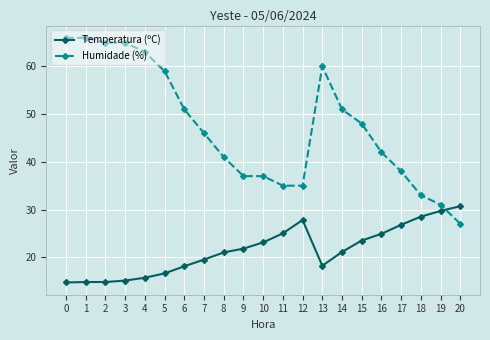

True or false: Temperatura (ºC) and Humidade (%) cross at least once.

True